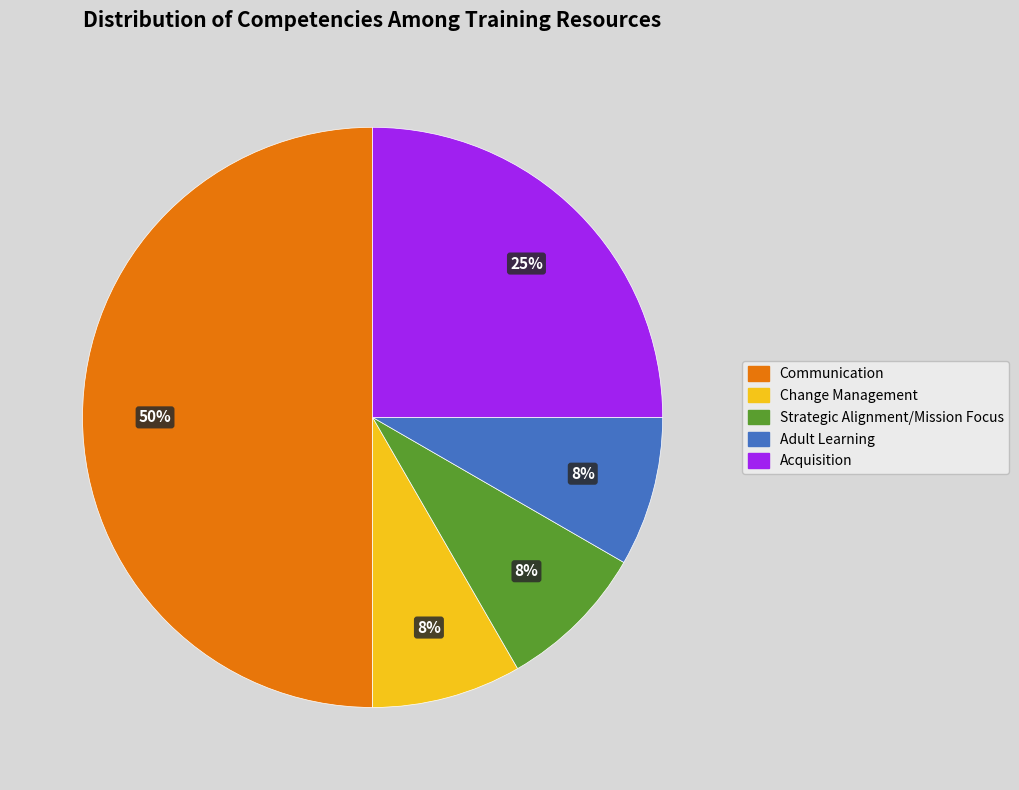

What percentage is the Strategic Alignment/Mission Focus slice, to the nearest percent?

8%